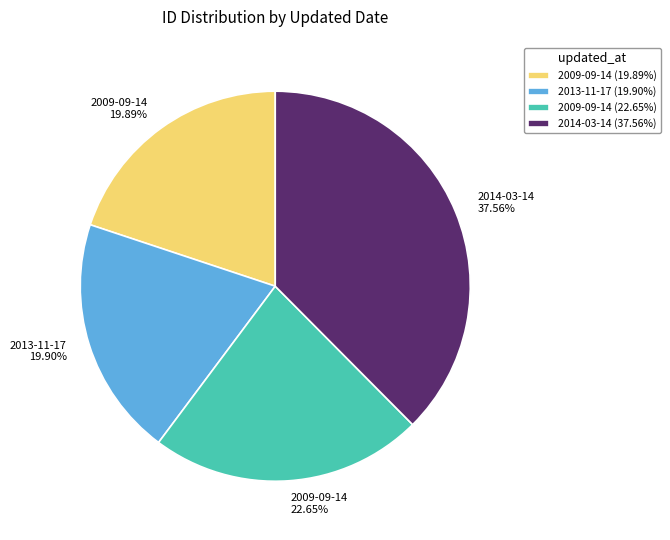

Does any single category account for the majority?

No